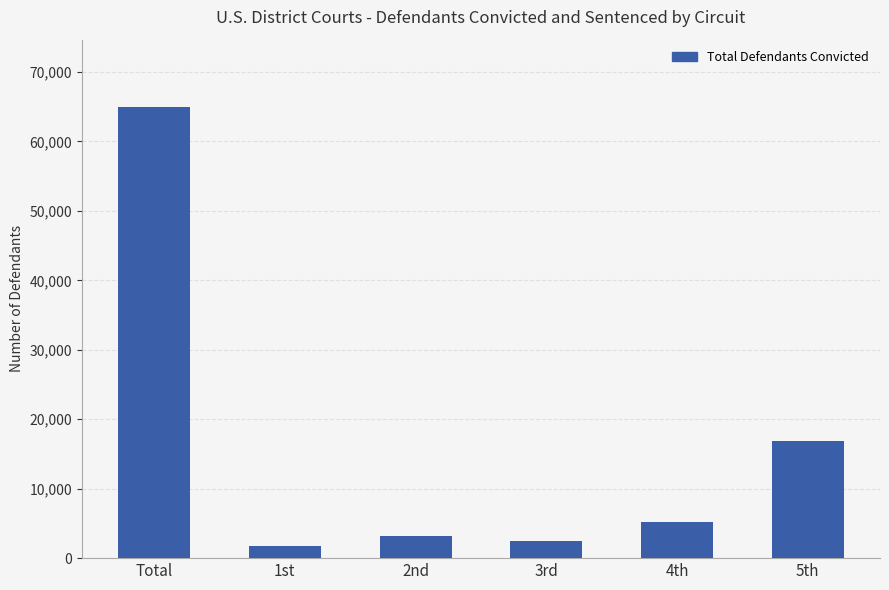

What position from the right is 5th?

1